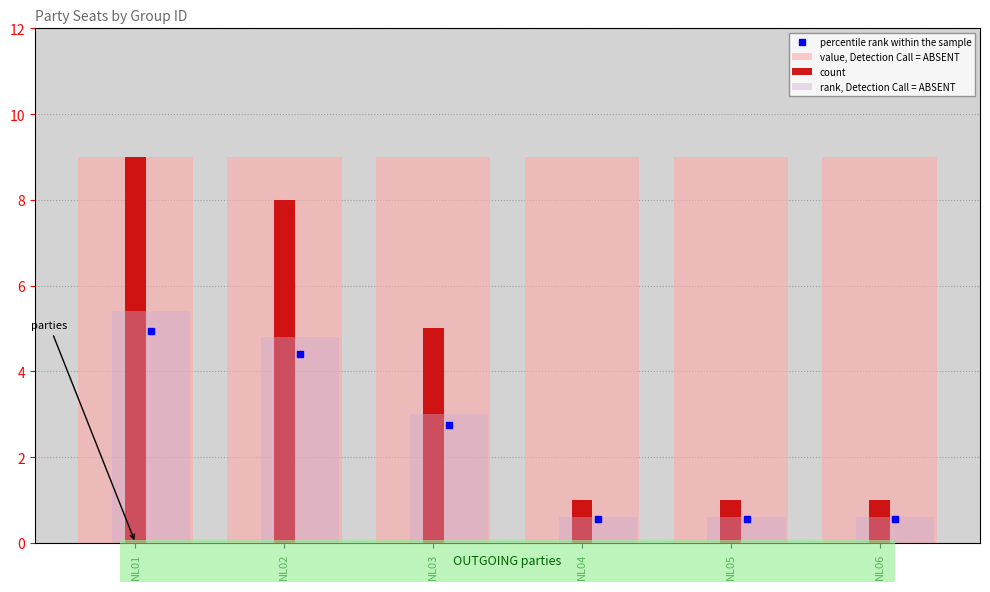

What is the sum of all count values?

25.0